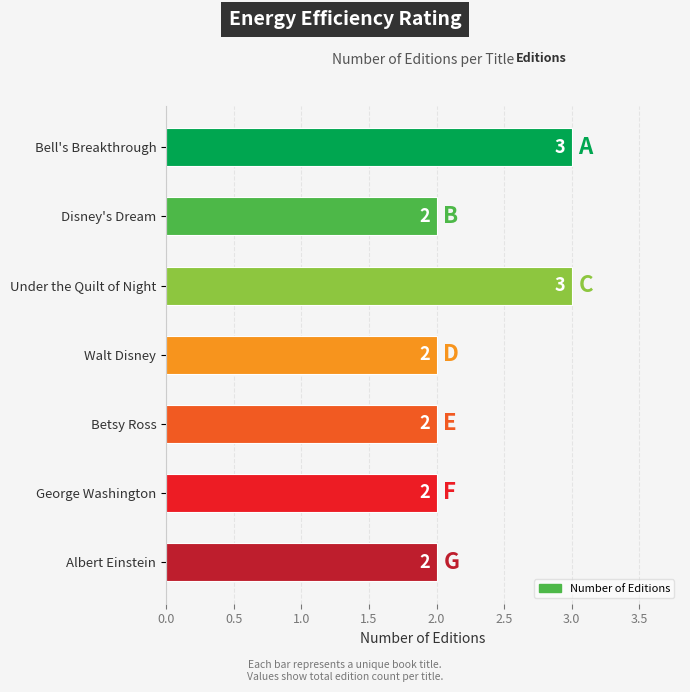

Is it true that the value at Albert Einstein is 3?

False